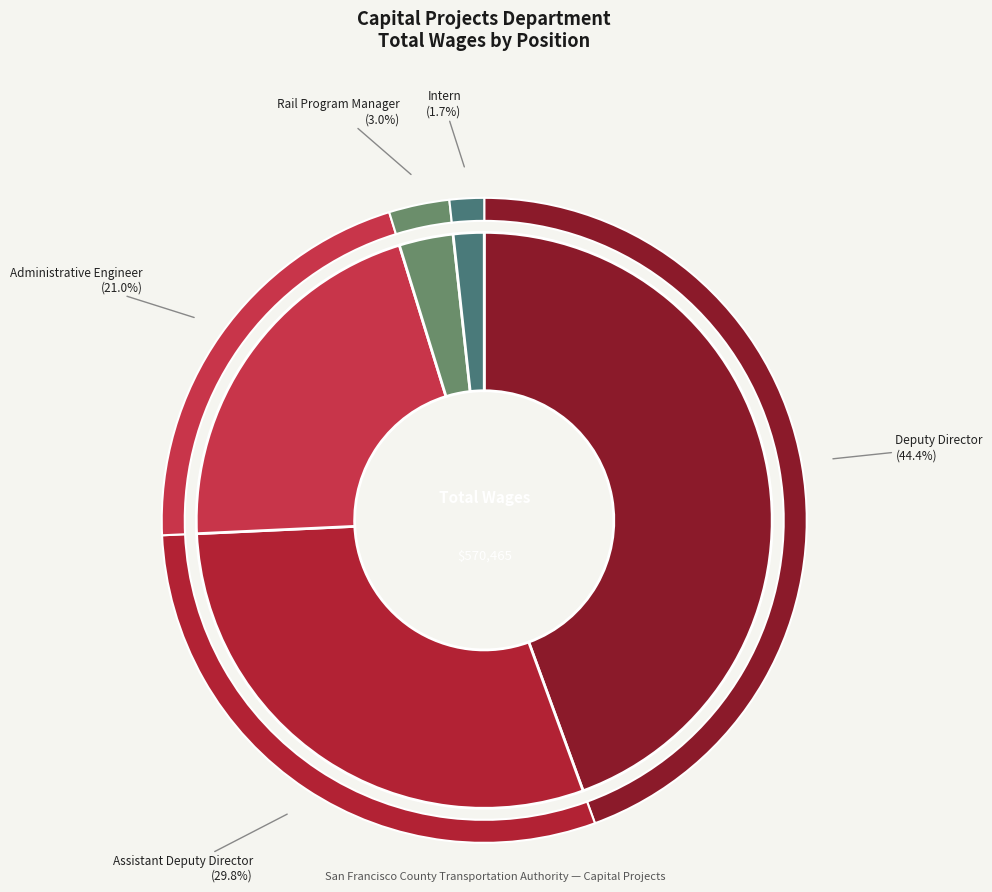

True or false: Rail Program Manager accounts for 3% of the total.

True